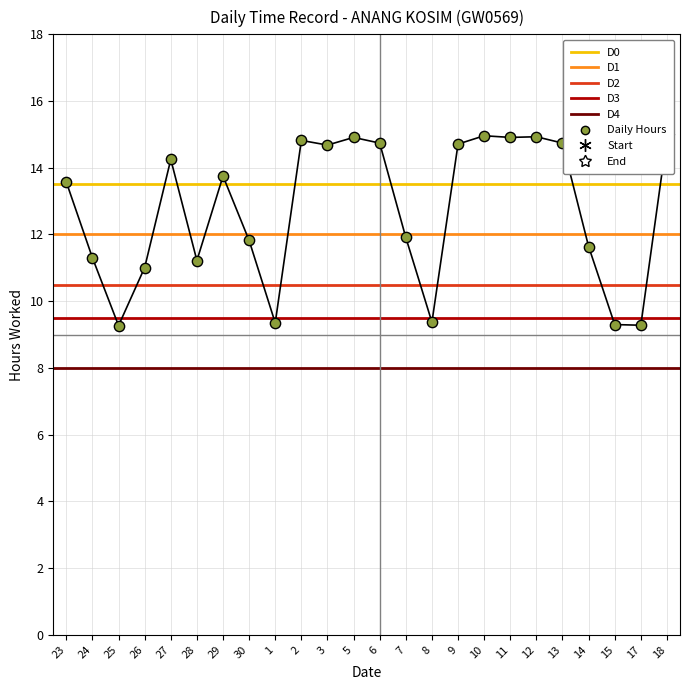

What is the change in value from 5 to 13?

-0.2